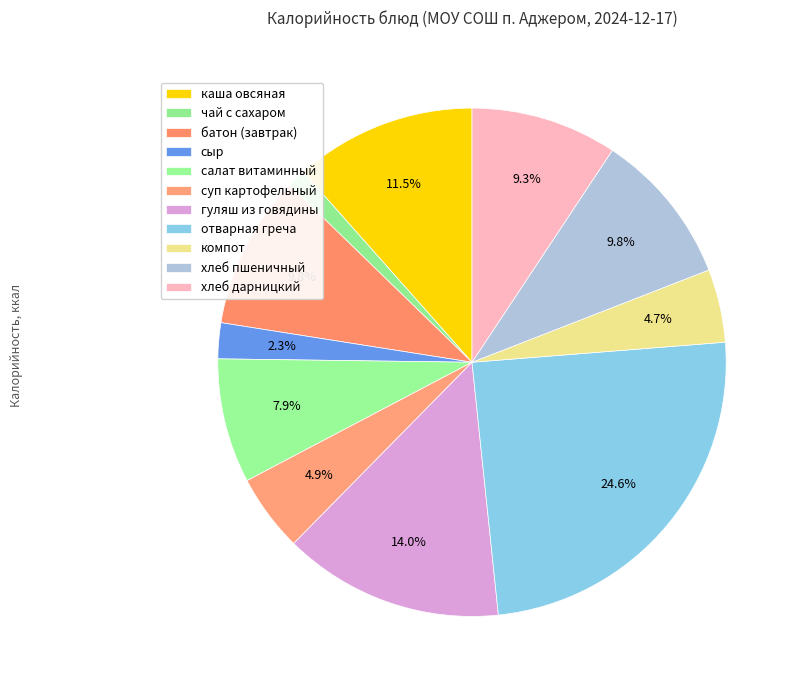

To the nearest percent, what is the combined percentage of отварная греча and хлеб пшеничный?

34%